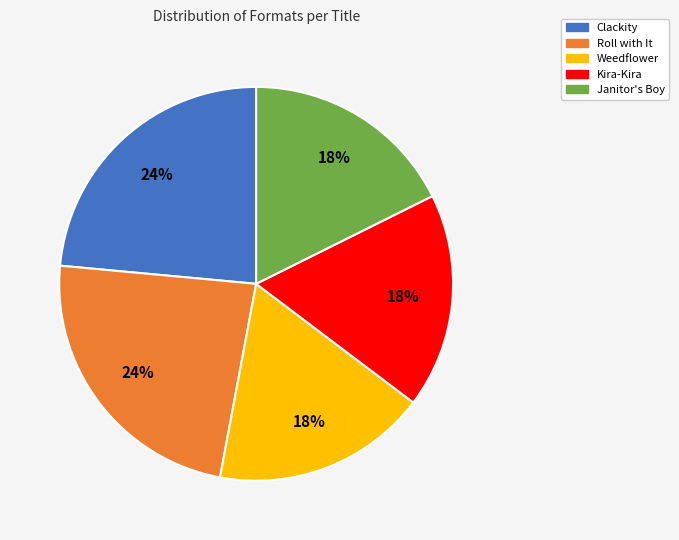

Does Clackity account for over 50% of the chart?

No